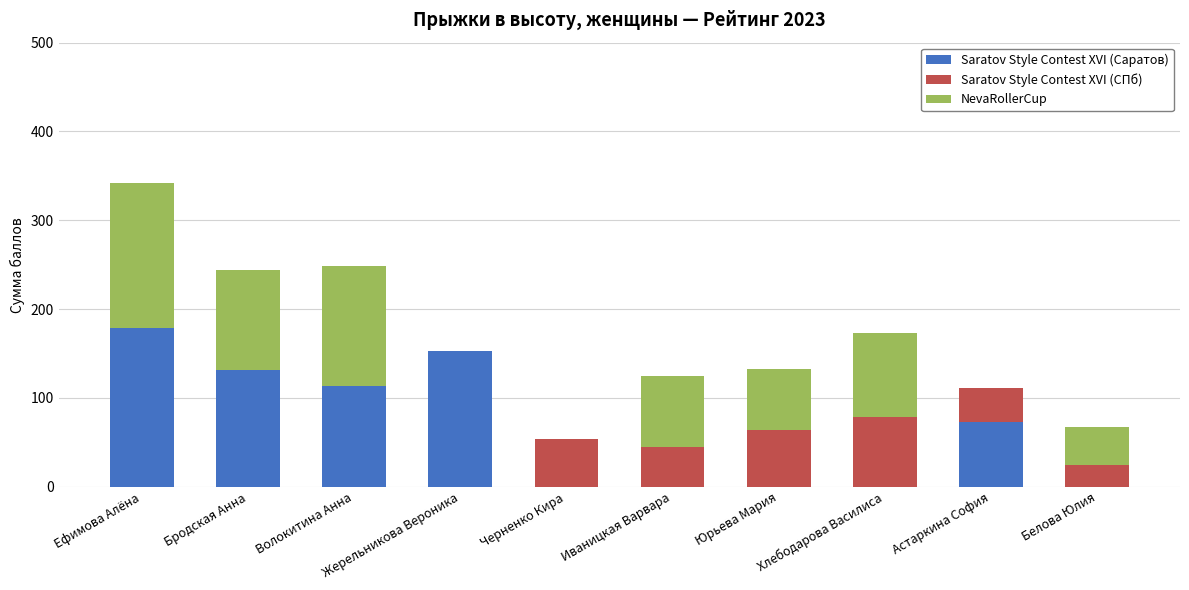

Where is Saratov Style Contest XVI (Саратов) nearest to the value 89?

Астаркина София